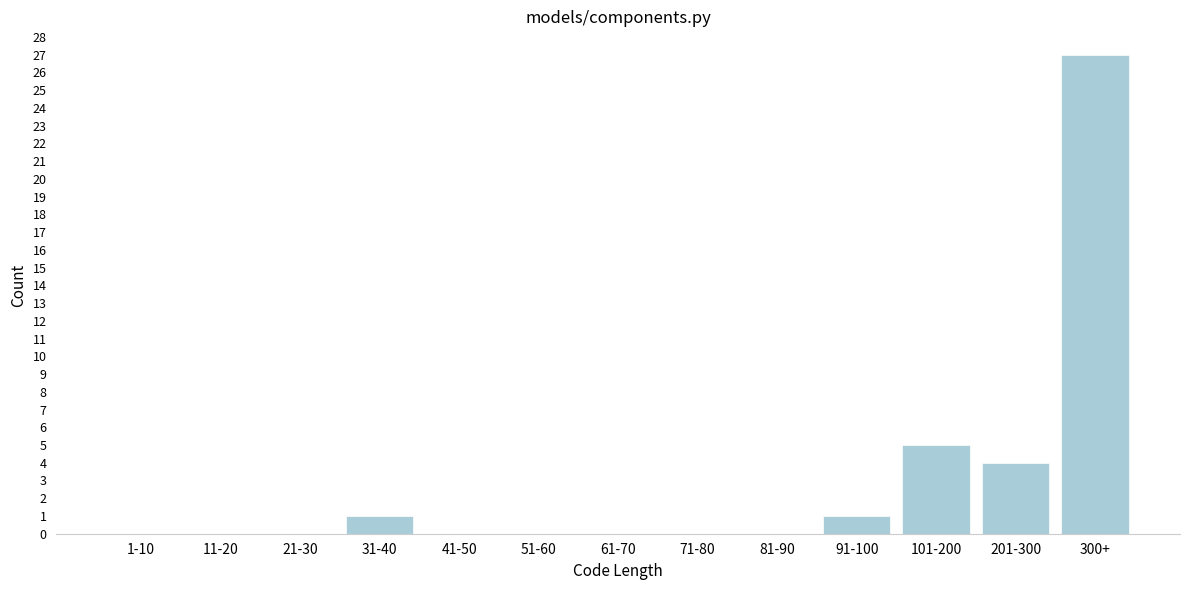

Reading left to right, extract all data points from this chart.

1-10=0	11-20=0	21-30=0	31-40=1	41-50=0	51-60=0	61-70=0	71-80=0	81-90=0	91-100=1	101-200=5	201-300=4	300+=27